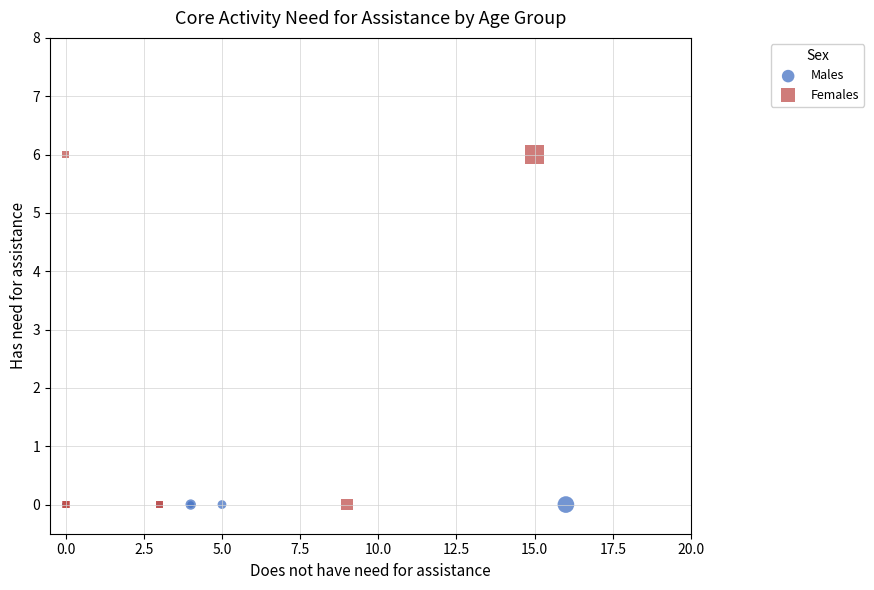

What are all the series names shown in the legend?

Males, Females